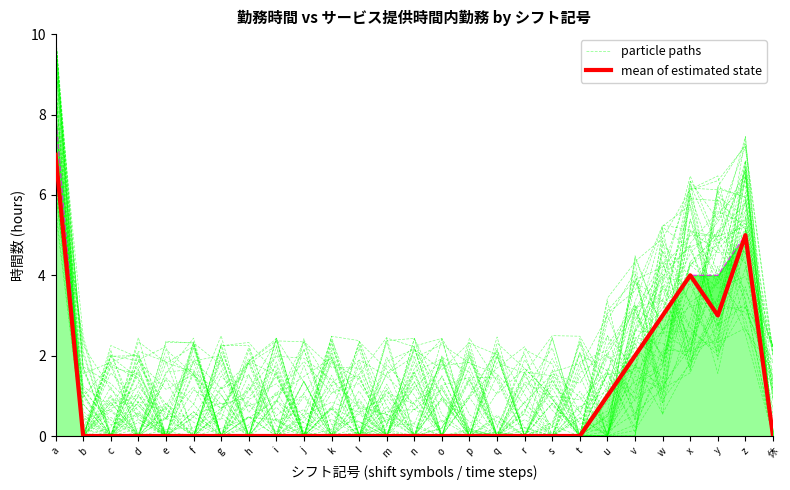

Rank the series at e from highest to lowest value.

particle paths, mean of estimated state